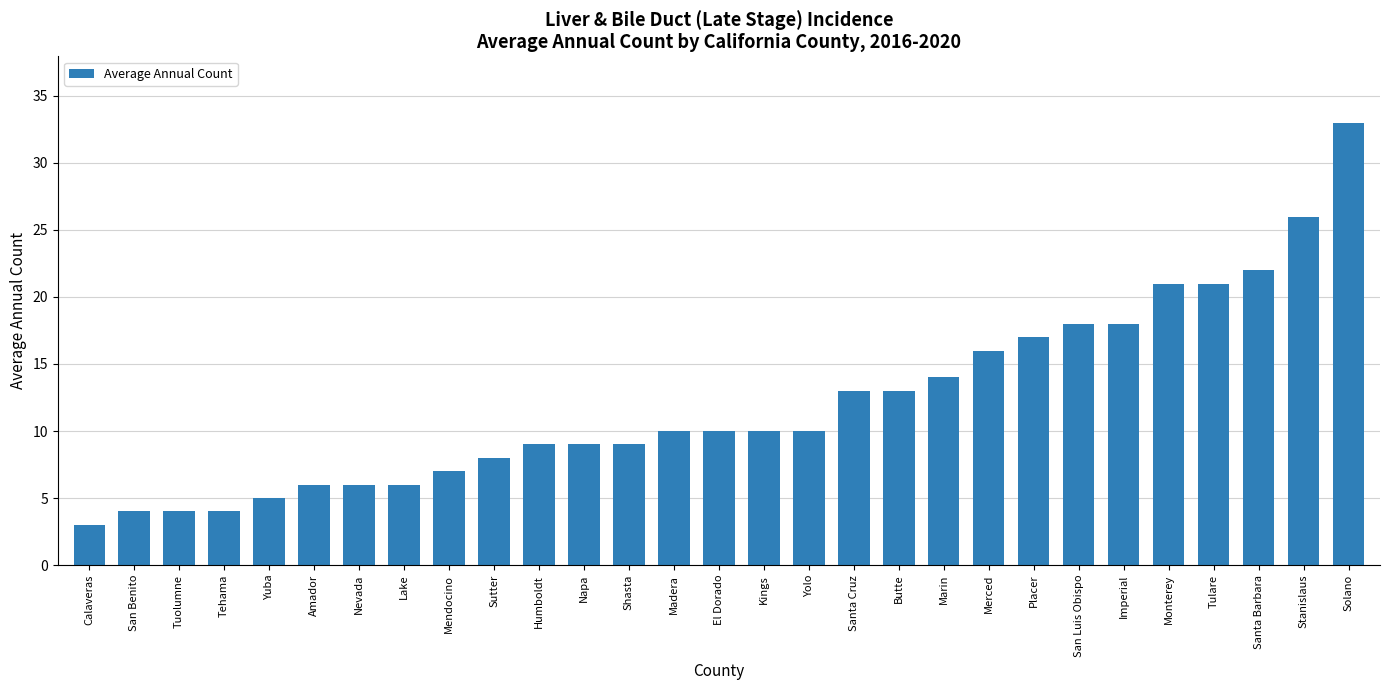

What is the difference between the maximum and minimum values?

30